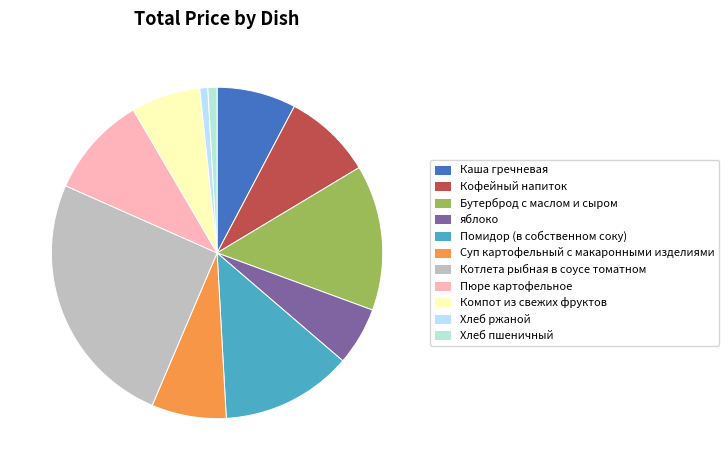

The Помидор (в собственном соку) slice represents 5% of the pie. True or false?

False